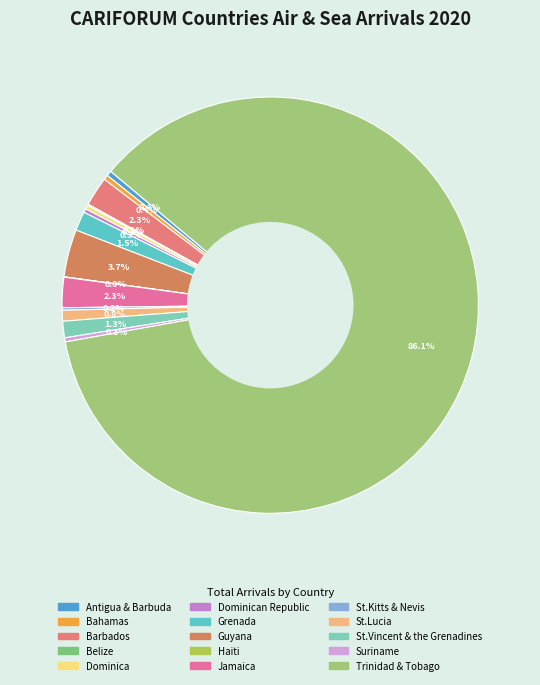

Which category has the biggest portion of the pie?

Trinidad & Tobago